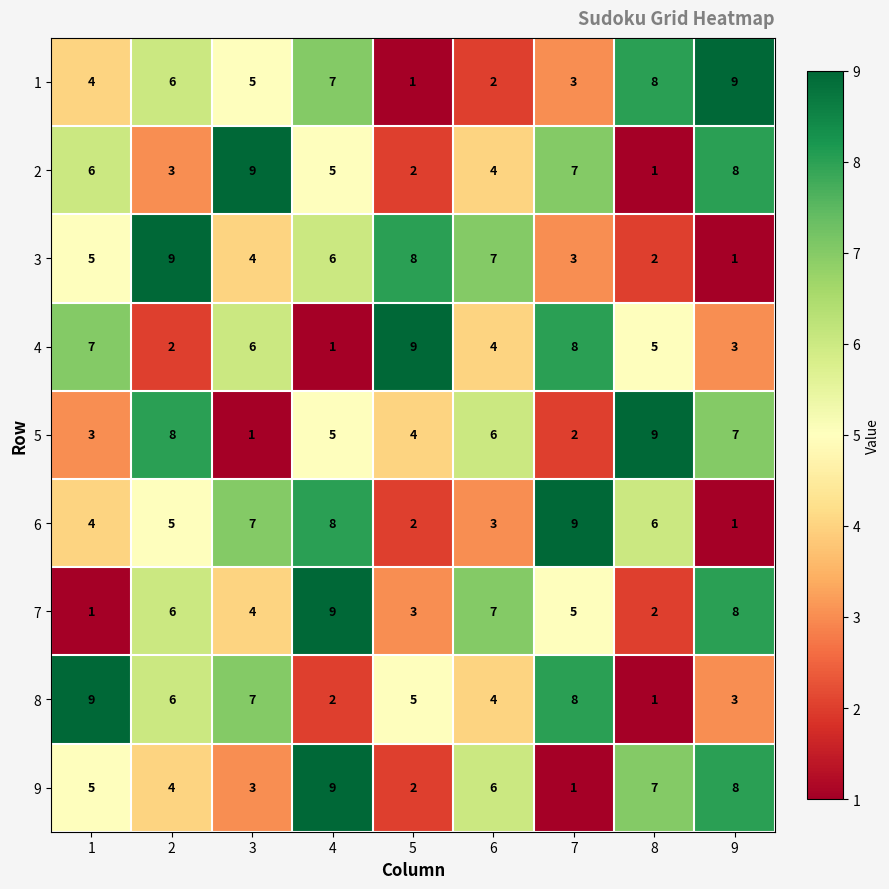

List the labels in order of 5 value, largest first.

8, 2, 9, 6, 4, 5, 1, 7, 3